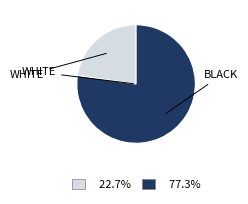

Does any single category account for the majority?

Yes